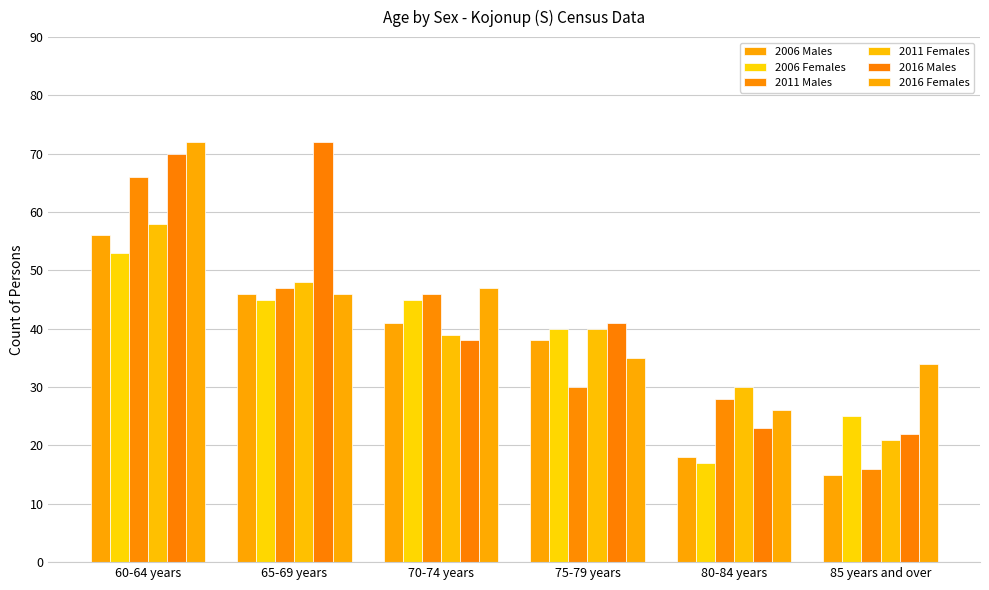

What are all the series names shown in the legend?

2006 Males, 2006 Females, 2011 Males, 2011 Females, 2016 Males, 2016 Females